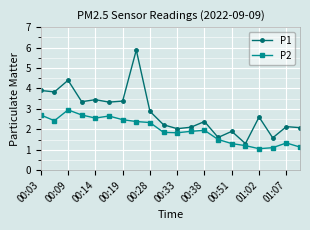

Which series has the largest total across all categories?

P1